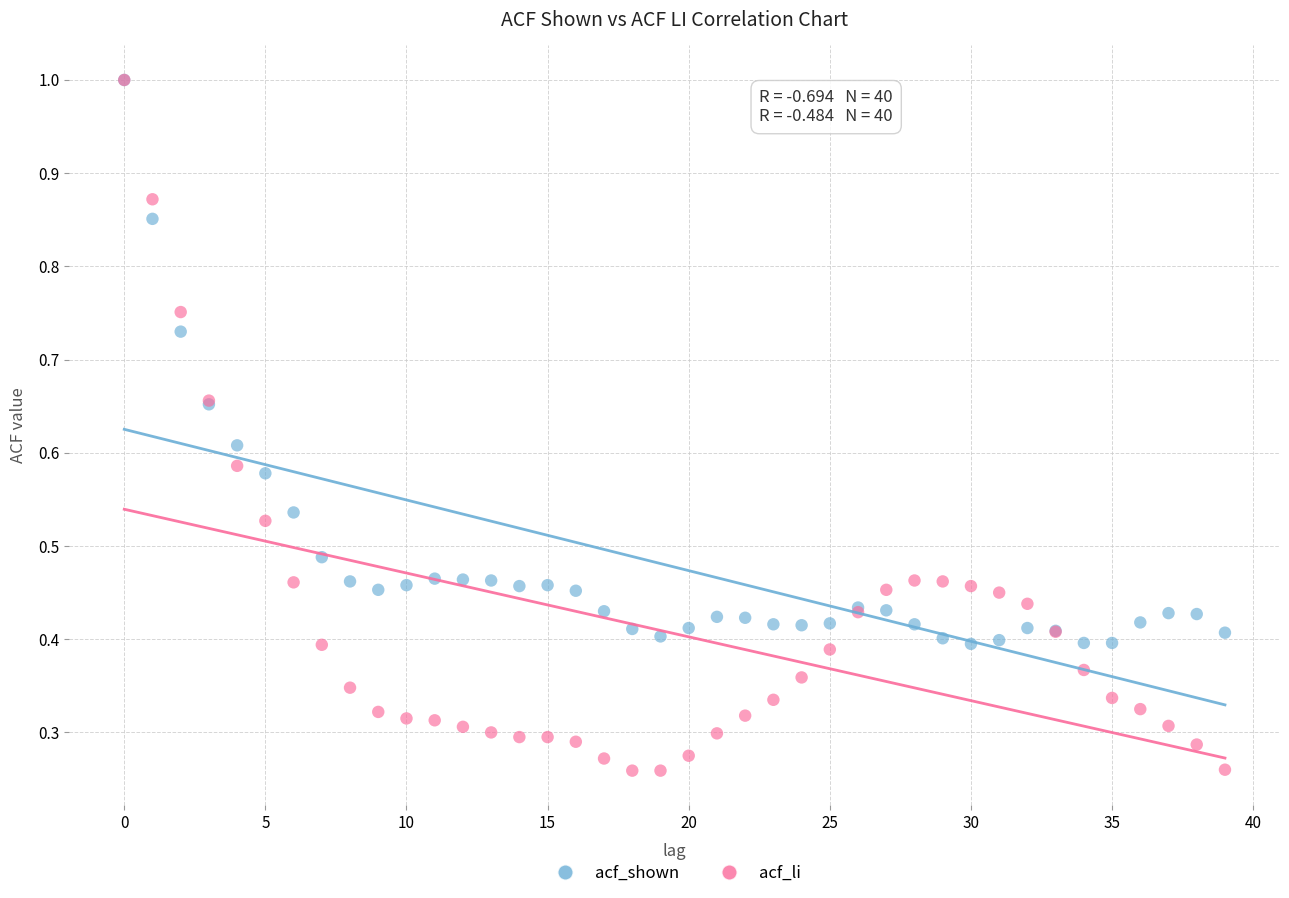

Which series has the largest Y range (max minus min)?

acf_li